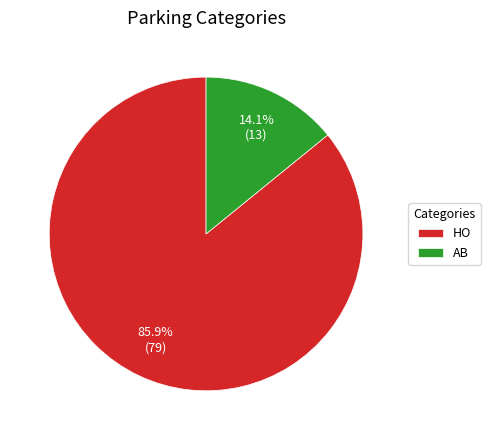

Does any single category account for the majority?

Yes